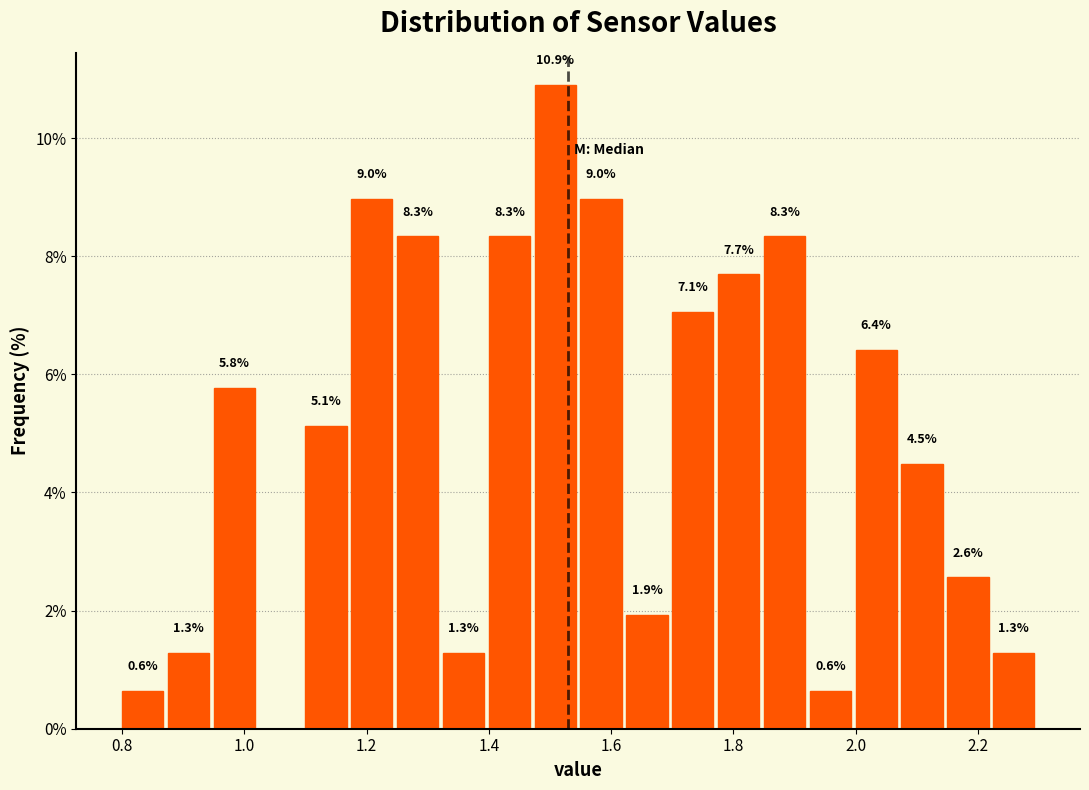

Around what value on the x-axis is the tallest bar? Give the approximate position of its centre, as read against the axis.

1.50